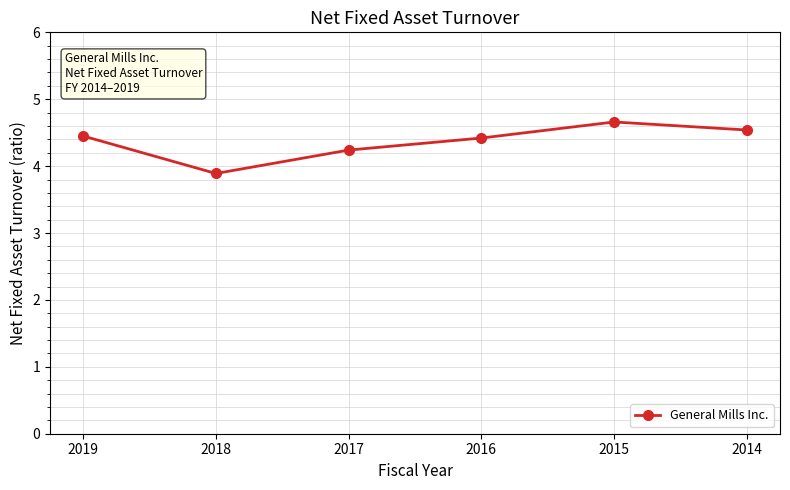

What is the minimum value shown in the chart?

3.9